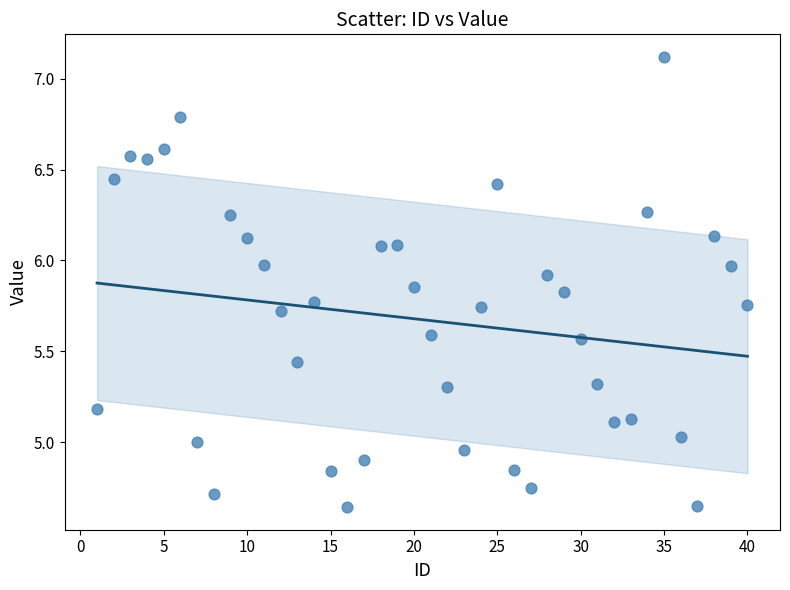

What is the range of X values (max minus min)?

39.0